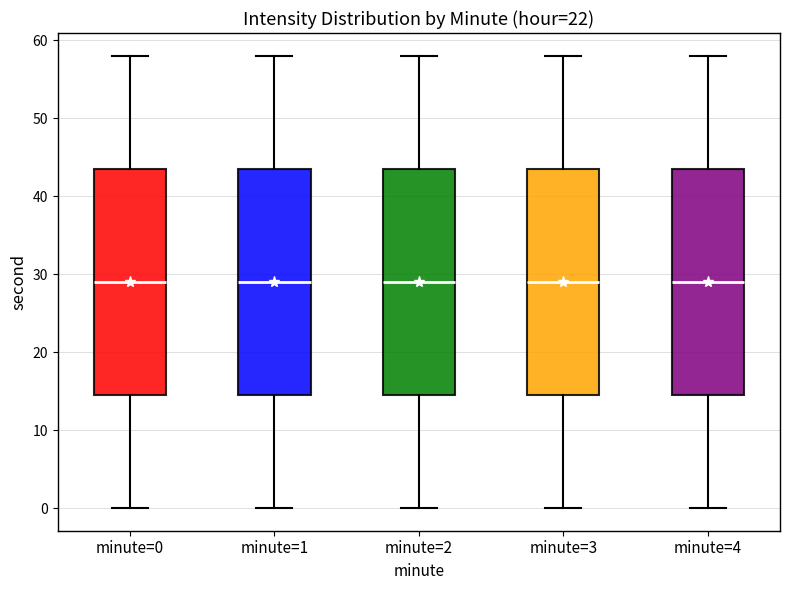

Reading left to right, transcribe this box plot: for each box, give where its median line is, the range the box spans, and where its two whiskers end, as read against the y-axis. The values are not printed on the chart, so give them approximately, as read against the axis.

minute=0: median 29, box 15 to 44, whiskers 0 to 58
minute=1: median 29, box 15 to 44, whiskers 0 to 58
minute=2: median 29, box 15 to 44, whiskers 0 to 58
minute=3: median 29, box 15 to 44, whiskers 0 to 58
minute=4: median 29, box 15 to 44, whiskers 0 to 58